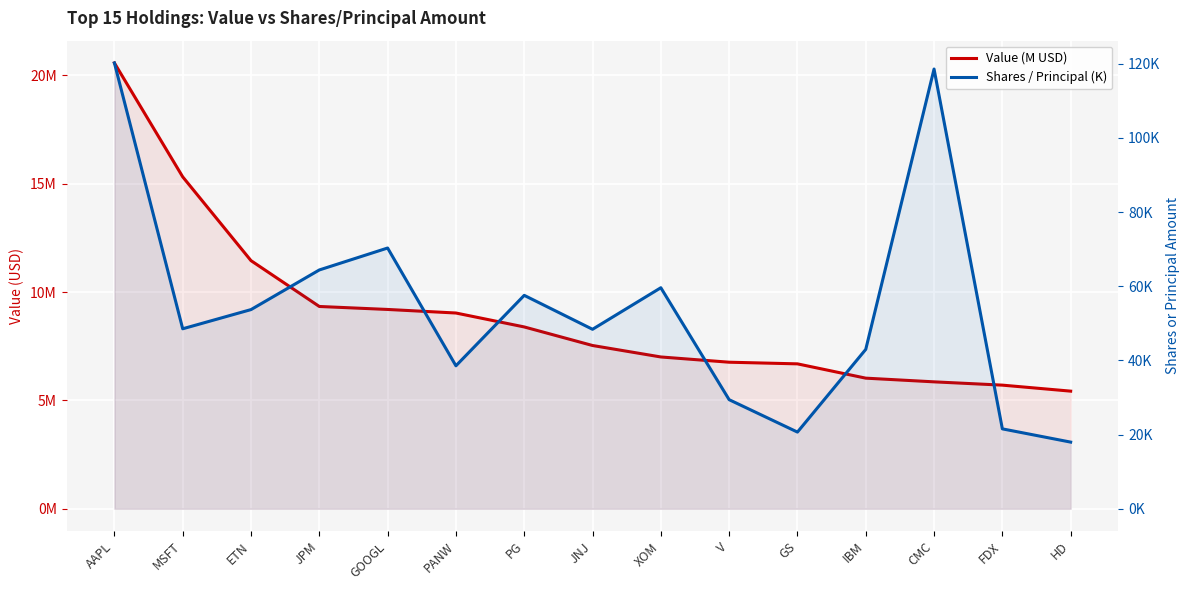

Which series changed the most between V and GS?

Shares / Principal (K)